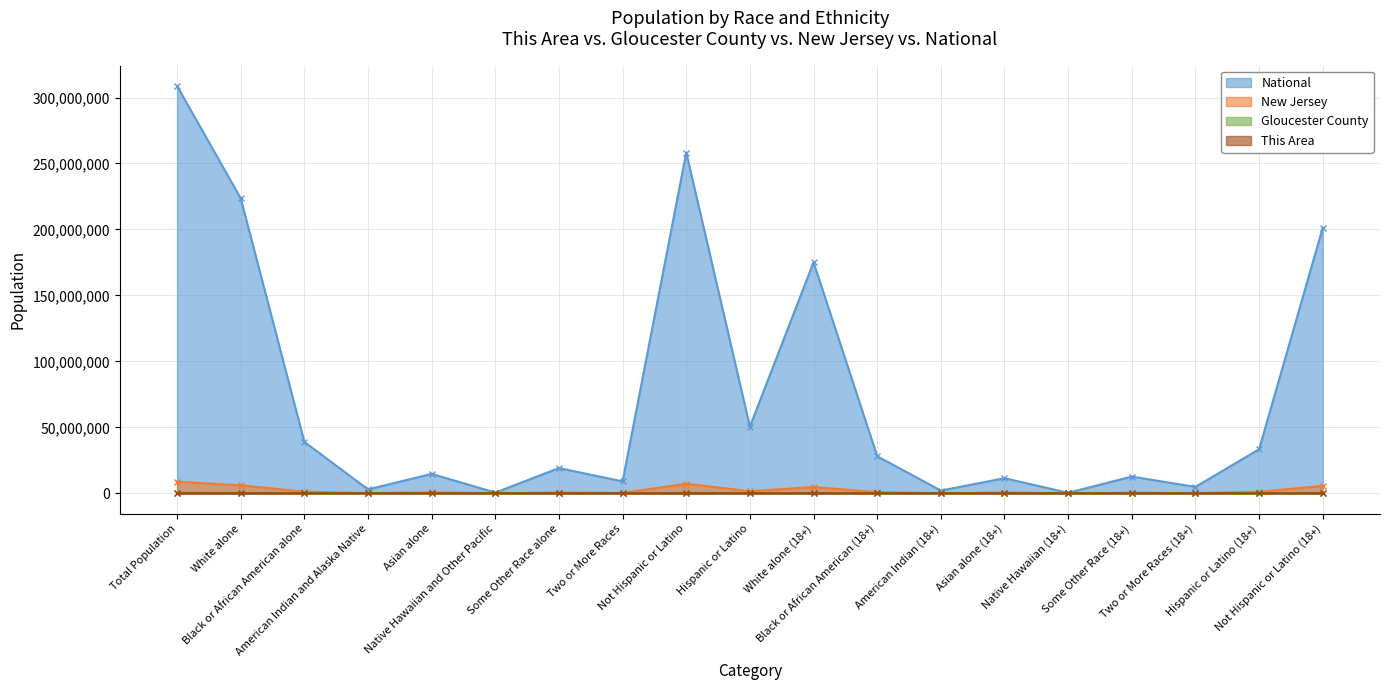

True or false: This Area and Gloucester County intersect in this chart.

False